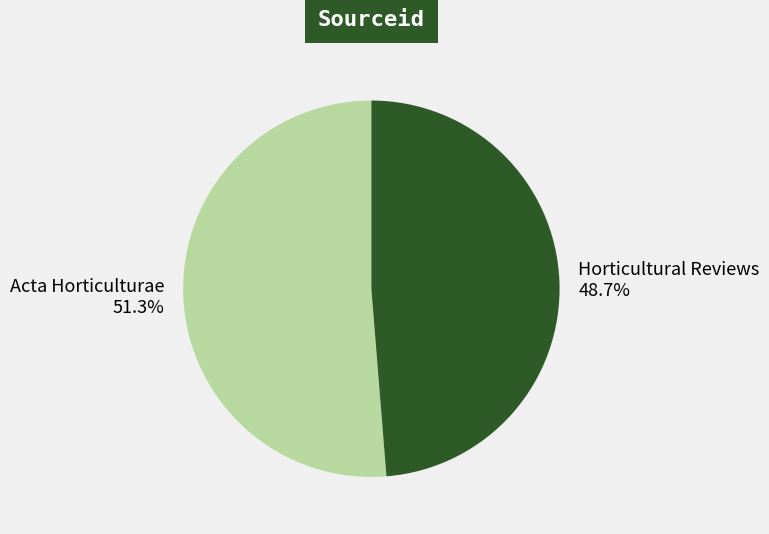

Which category accounts for the majority?

Acta Horticulturae